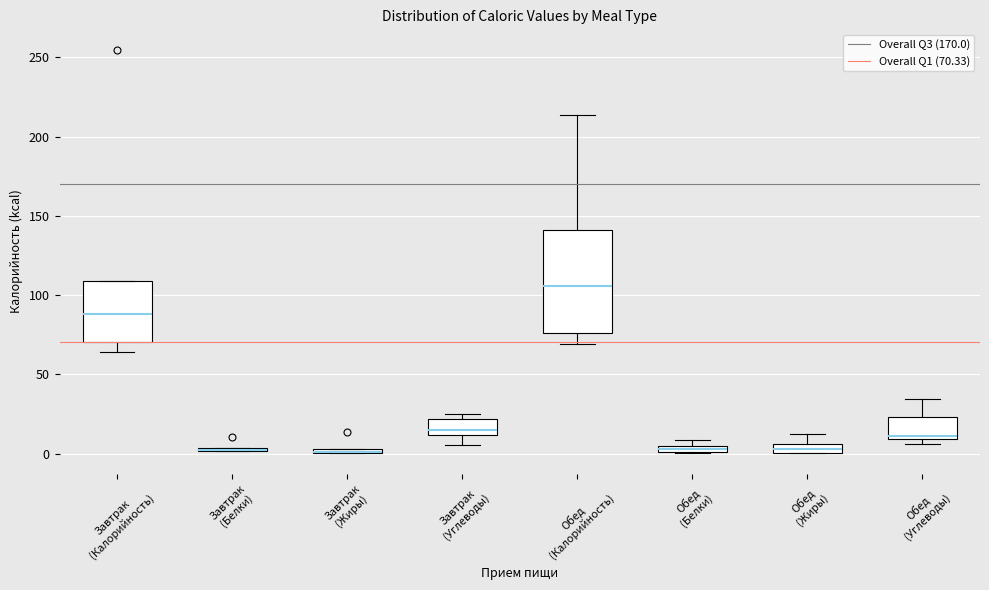

Where is the upper edge of the box for Завтрак (Жиры) on the y-axis? The values are not printed on the chart, so give them approximately, as read against the axis.

5